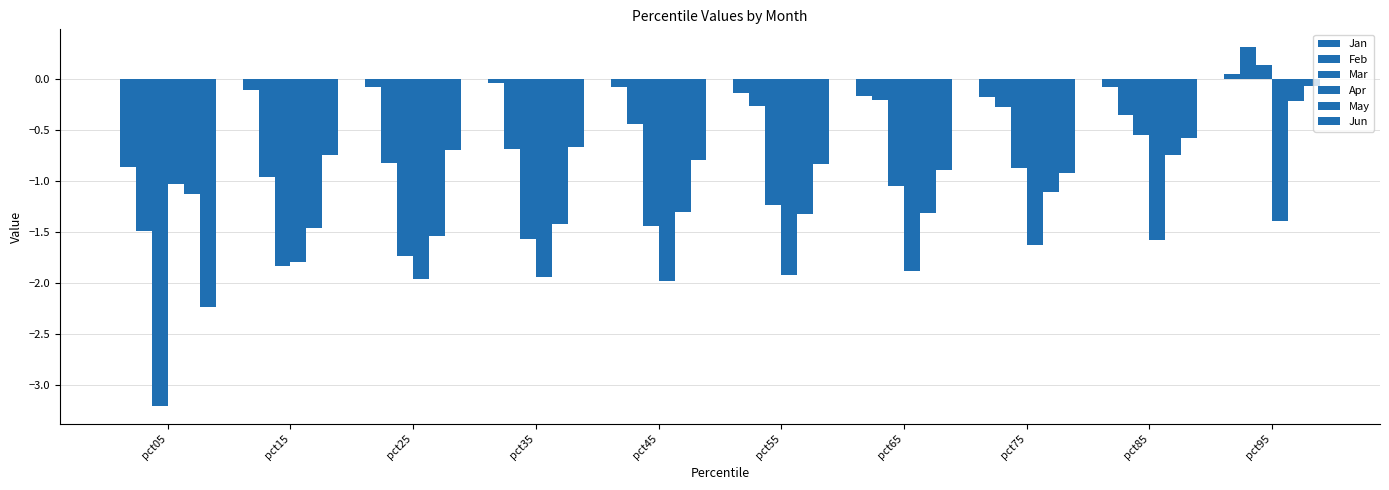

How many data points in Feb are above 0?

1